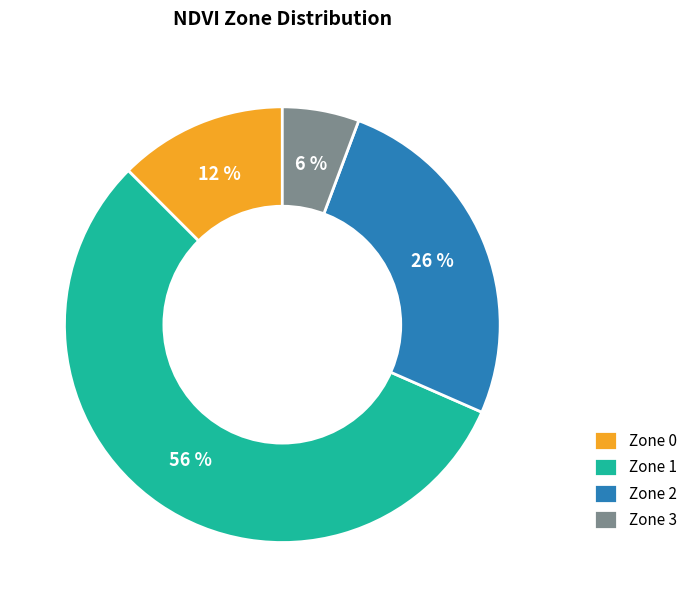

To the nearest percent, what is the average slice percentage?

25%